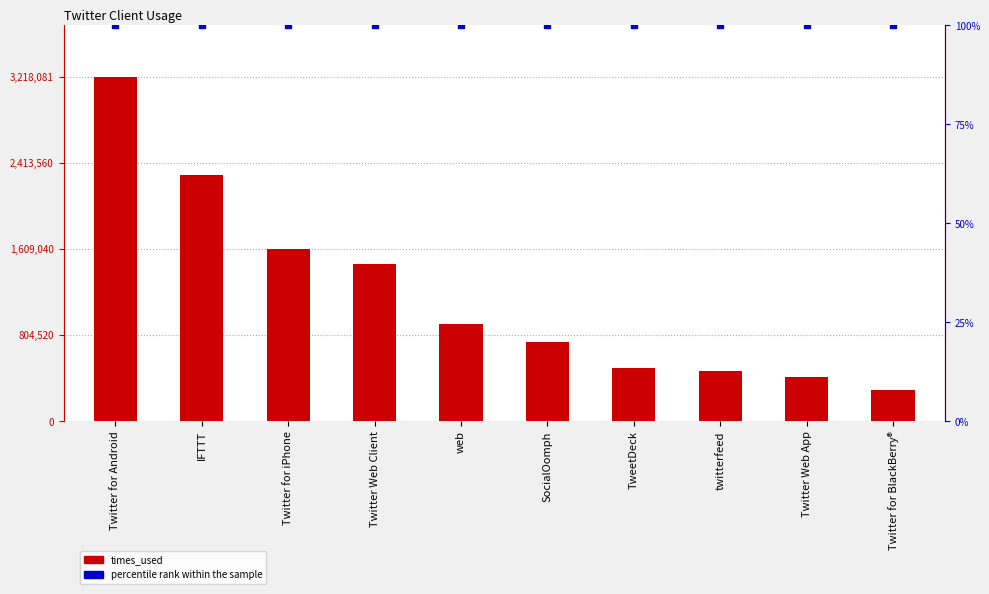

At how many categories does at least one series exceed 2020169?

2